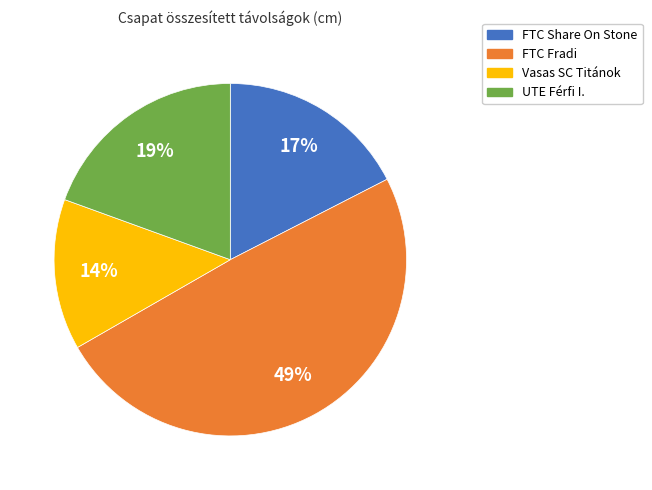

Rank the categories by value from highest to lowest.

FTC Fradi, UTE Férfi I., FTC Share On Stone, Vasas SC Titánok